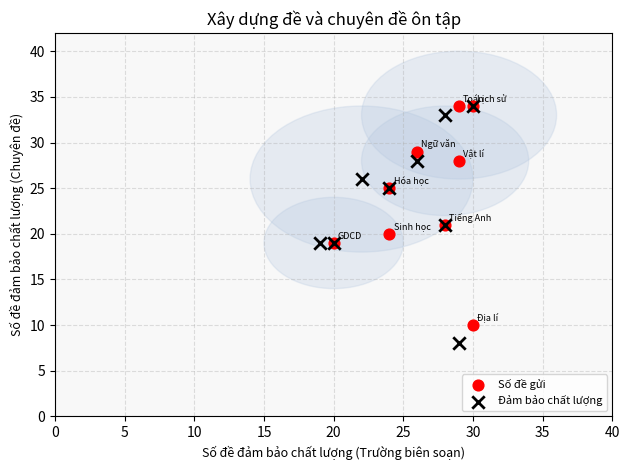

Which series has the widest spread of Y values?

Đảm bảo chất lượng